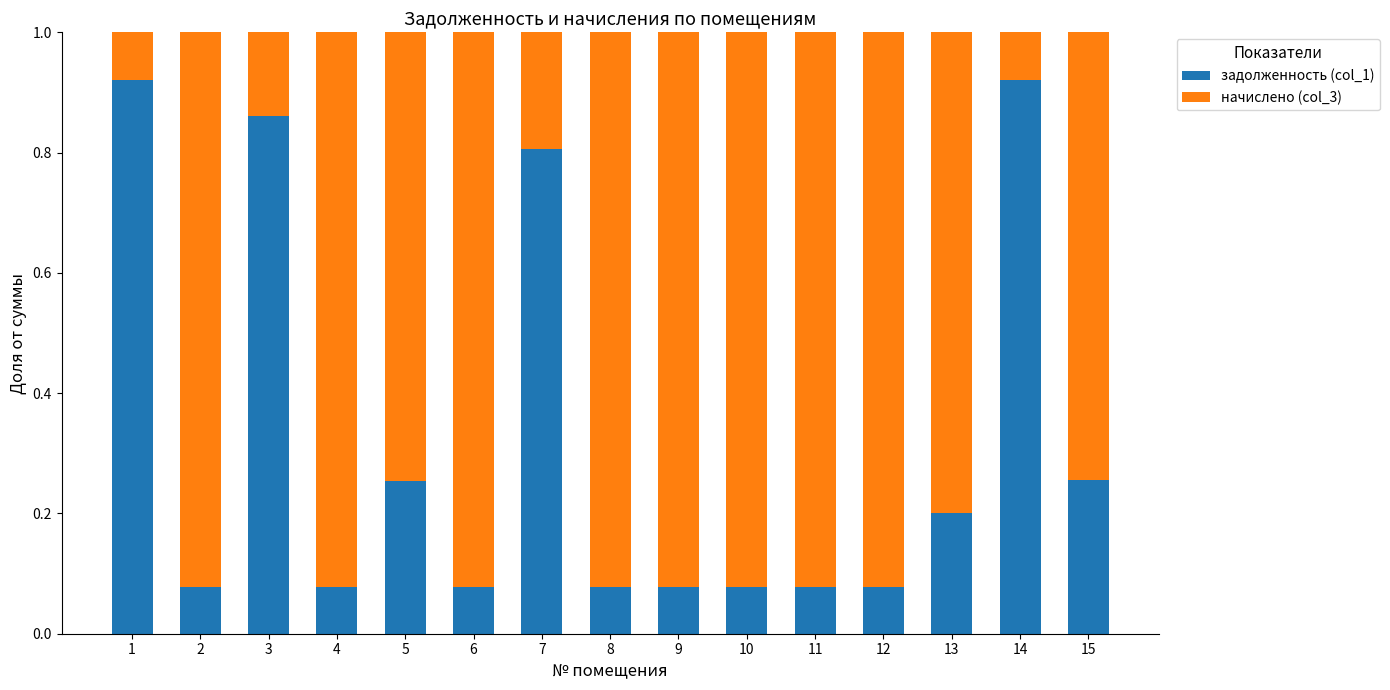

Are the bars horizontal?

No